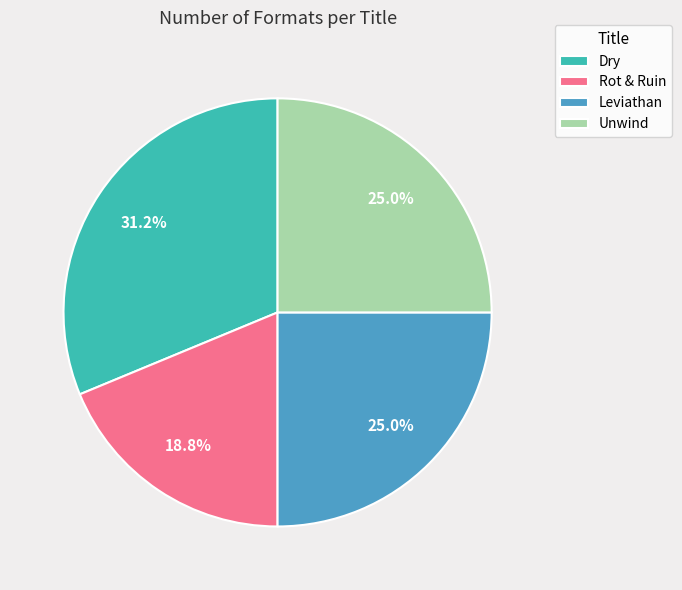

How much of the chart is everything except Leviathan?

75.0%